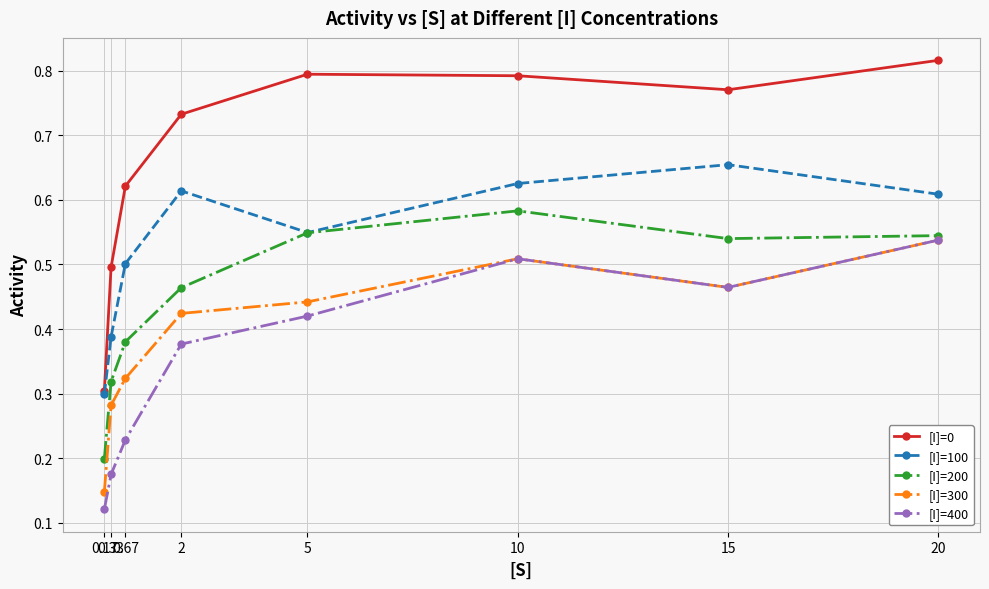

Where is the first local maximum for [I]=200?

10